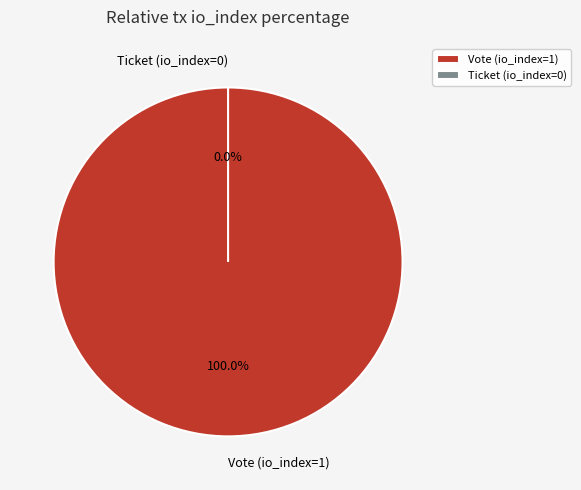

Which has a higher value, Ticket (io_index=0) or Vote (io_index=1)?

Vote (io_index=1)